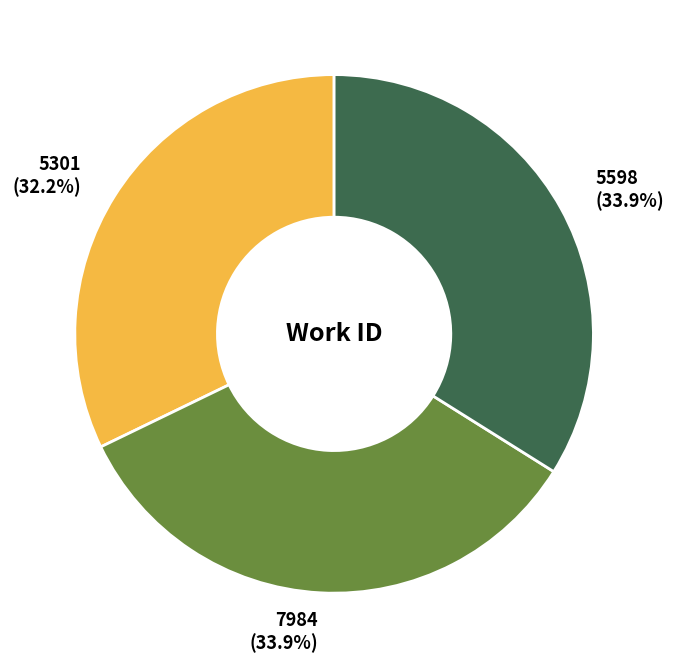

Is there any slice that represents more than half of the pie?

No